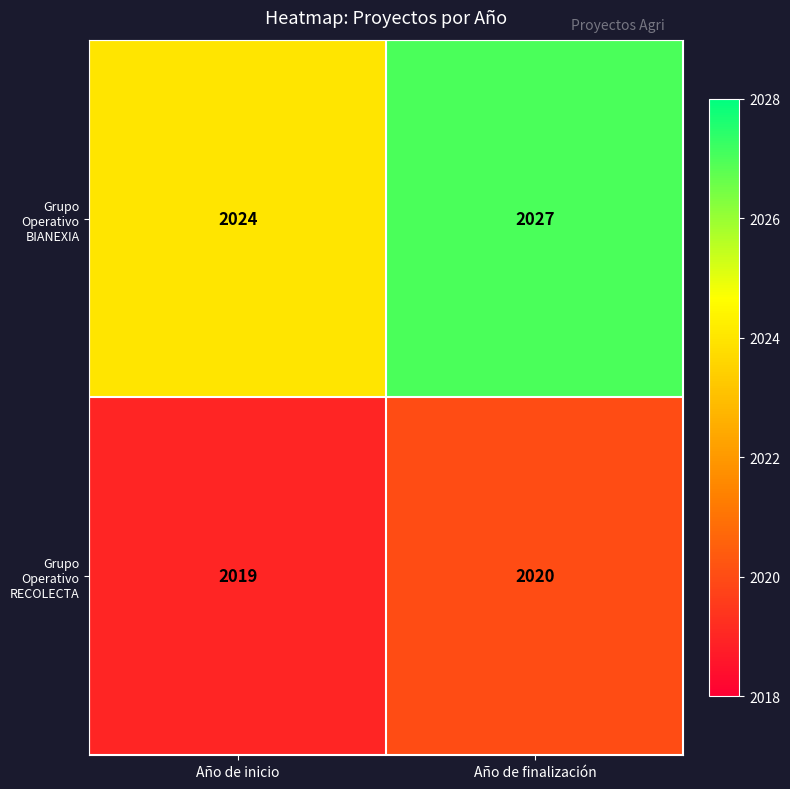

Reading left to right, extract all data points from this chart.

Grupo Operativo BIANEXIA: 2024	2027
Grupo Operativo RECOLECTA: 2019	2020